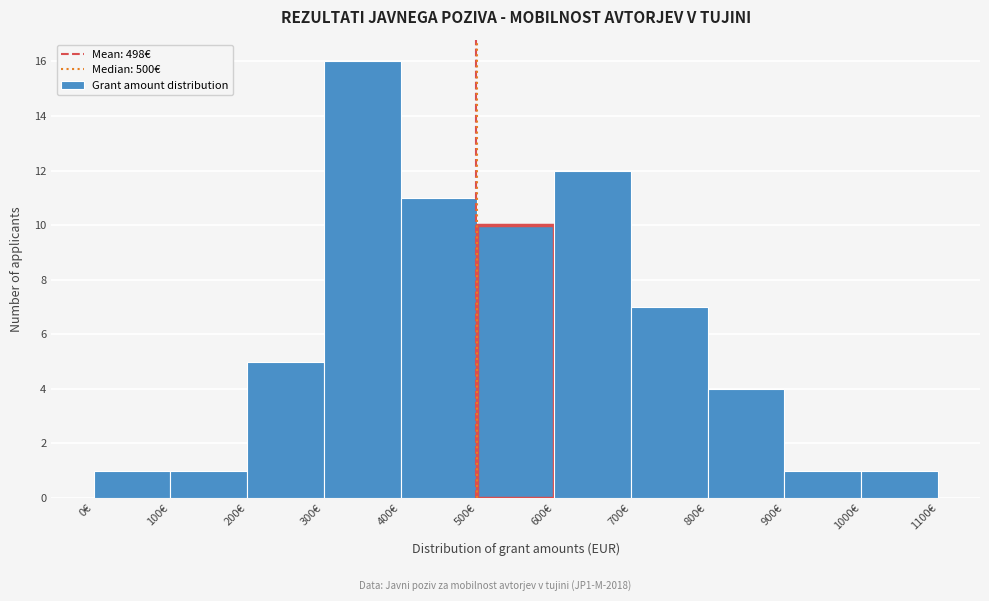

Reading left to right, list every bar in this chart as the range it spans on the x-axis followed by its height. The values are not printed on the chart, so give them approximately, as read against the axis.

0 to 100: 1
100 to 200: 1
200 to 300: 5
300 to 400: 16
400 to 500: 11
500 to 600: 10
600 to 700: 12
700 to 800: 7
800 to 900: 4
900 to 1000: 1
1000 to 1100: 1